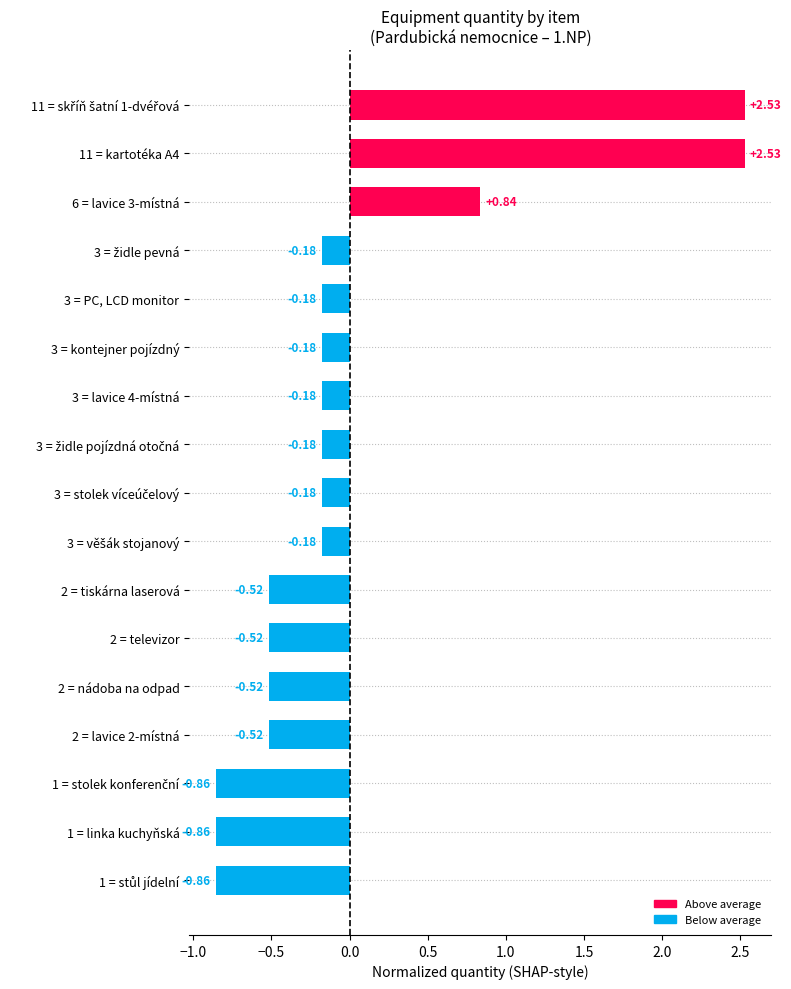

How many negative values are there?

14